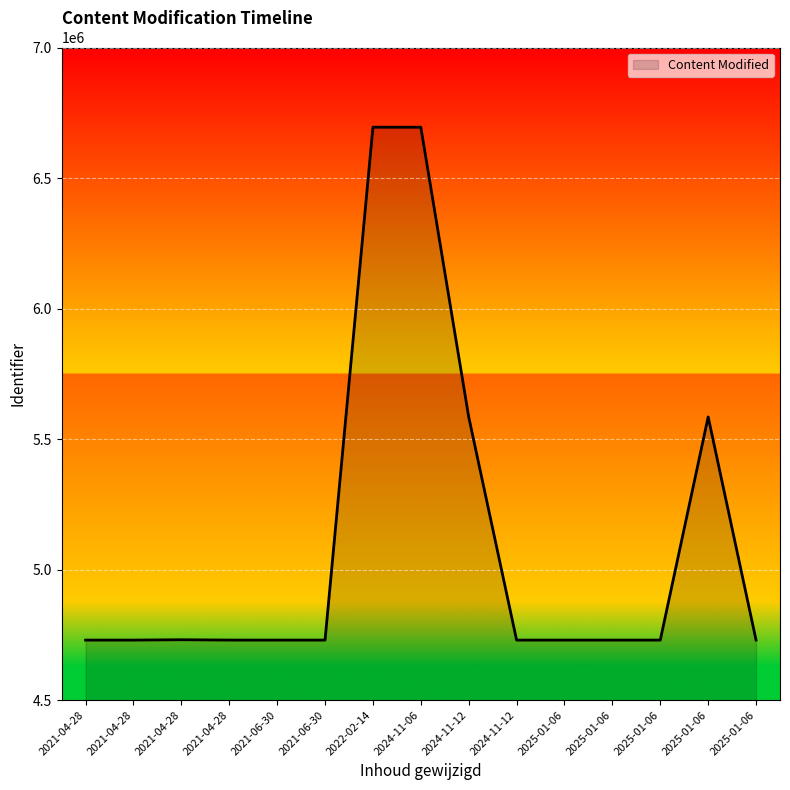

Between 2021-04-28 and 2024-11-12, which is larger?

2024-11-12